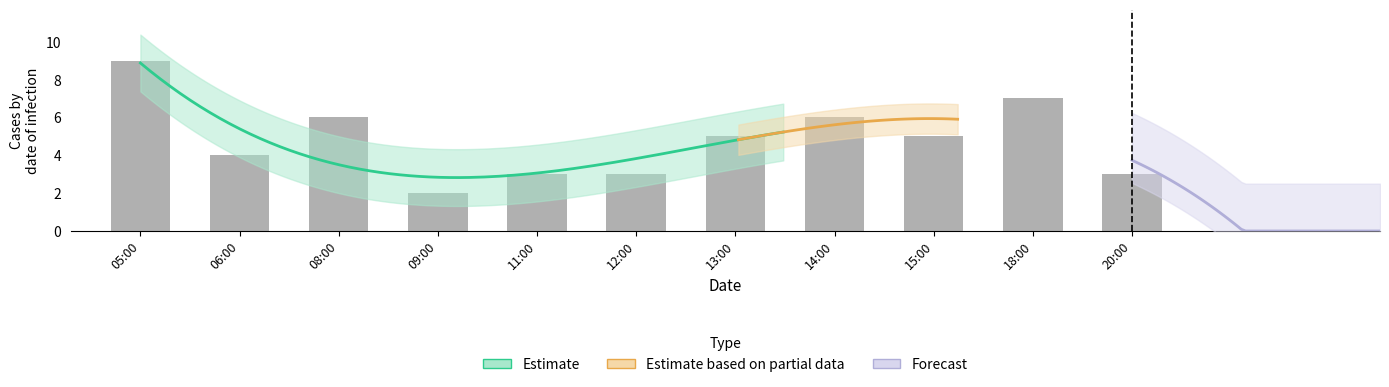

What is the difference between the maximum and minimum values?

7